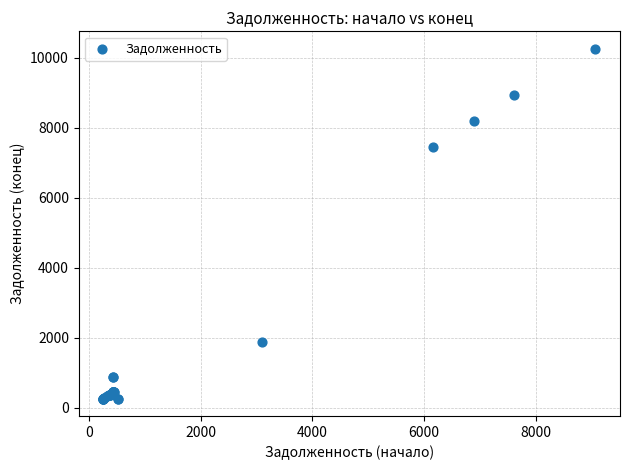

What Y value in the scatter plot is closest to 5256?

7442.5